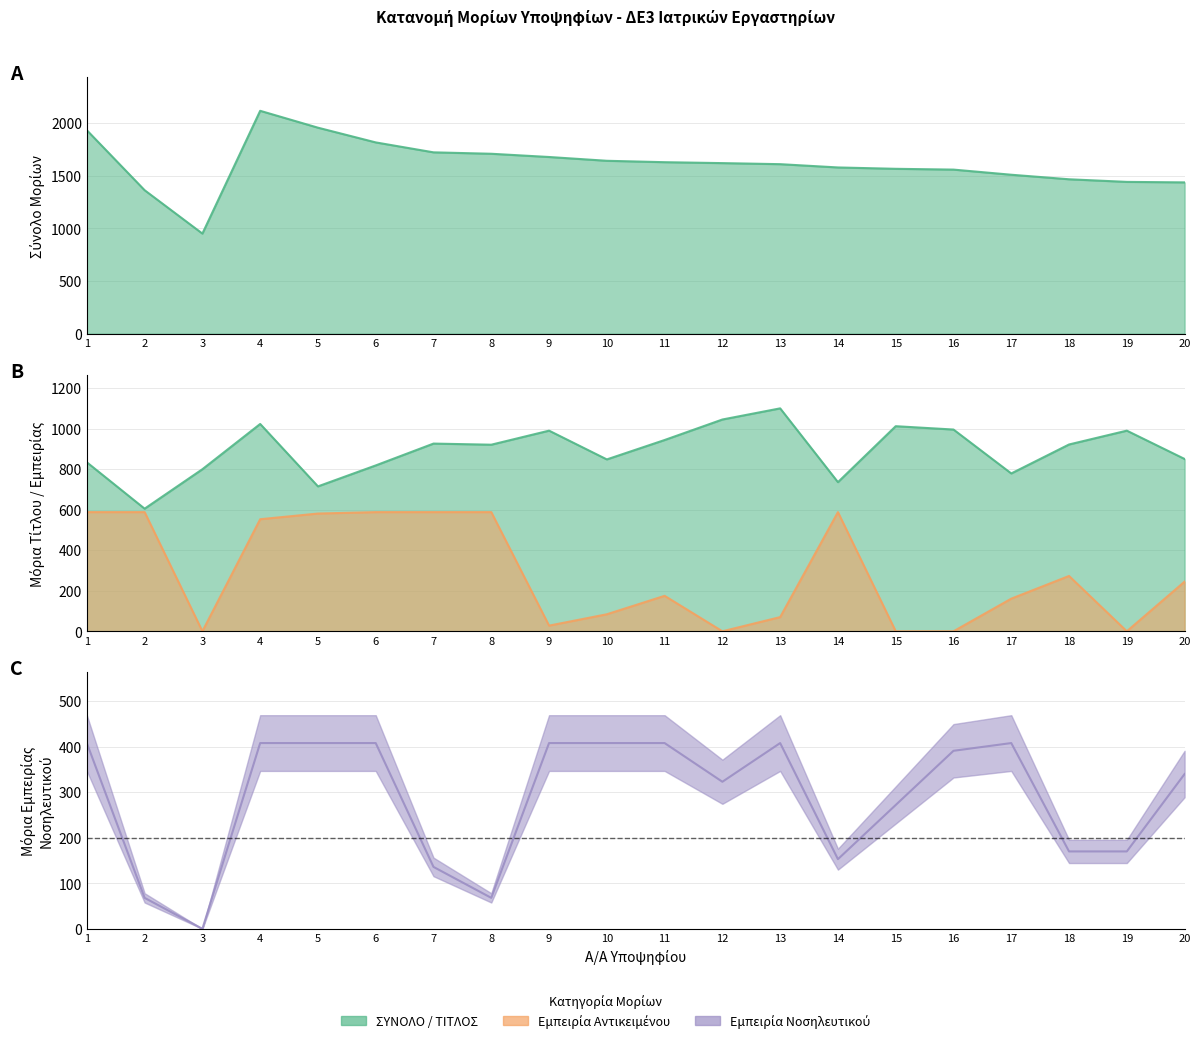

What is the maximum value shown in the chart?

2114.0